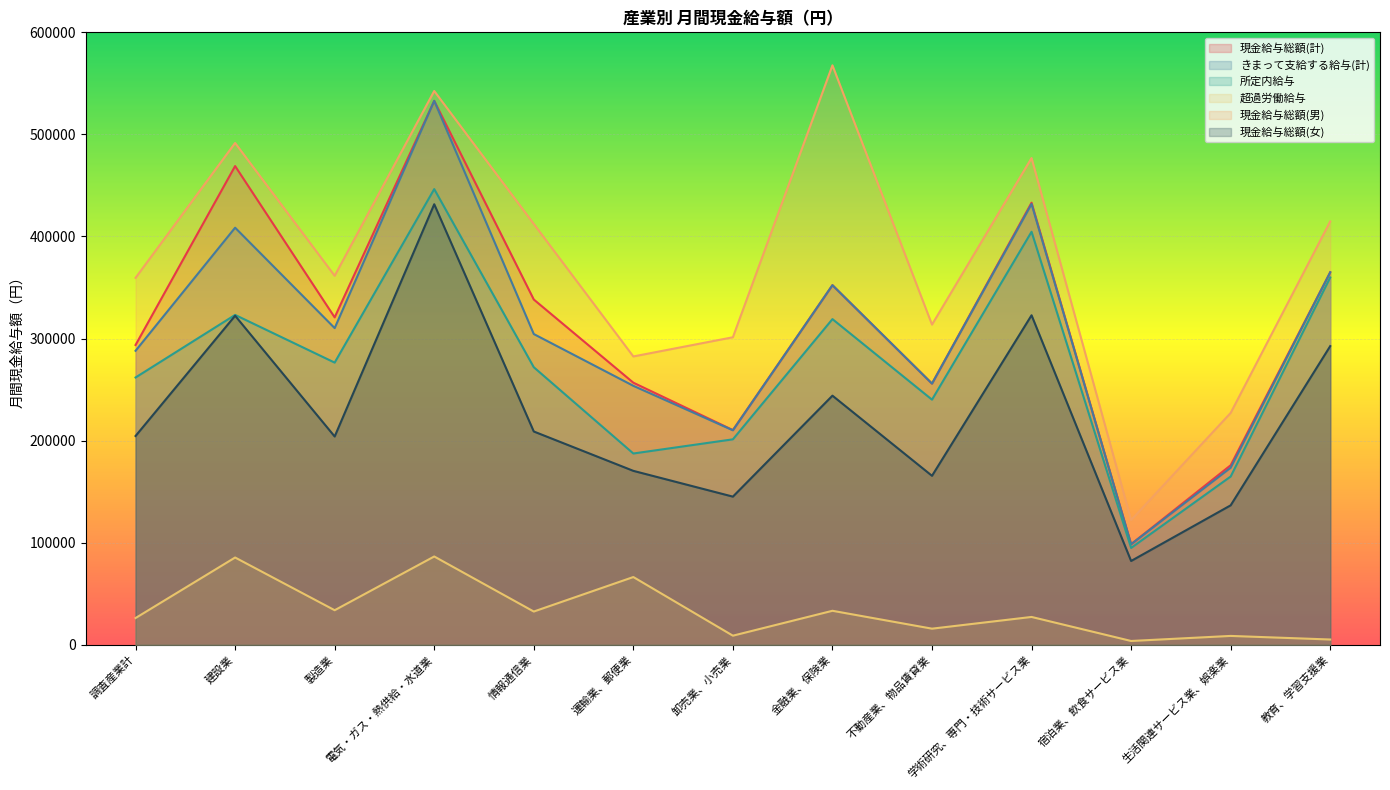

The value of 超過労働給与 at 建設業 is 85444. True or false?

True